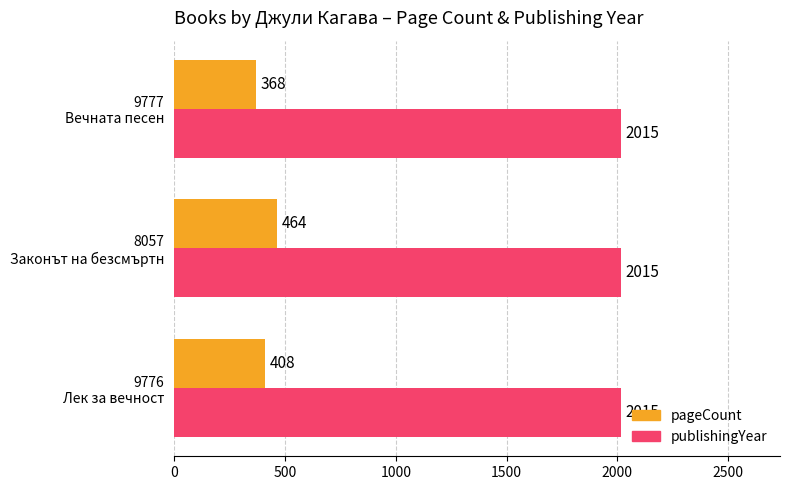

What is the smallest value displayed?

368